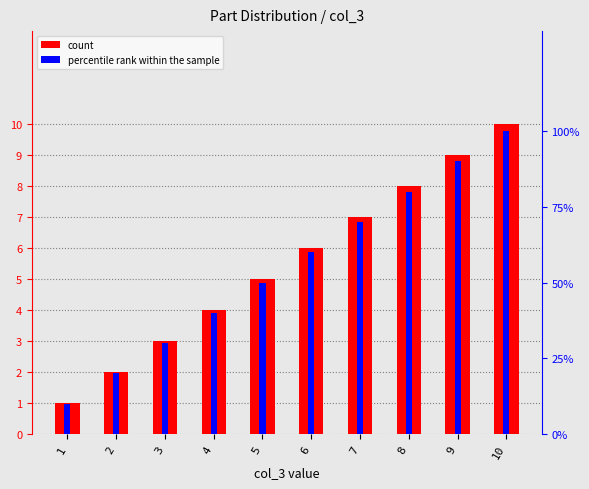

Which label corresponds to the smallest value in the chart?

1